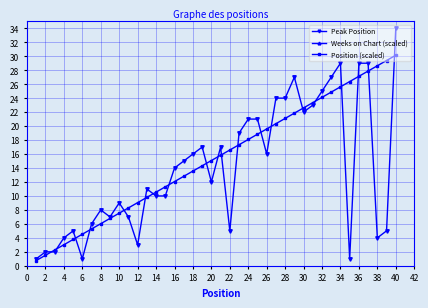

How many interior local valleys does the Peak Position series have?

9